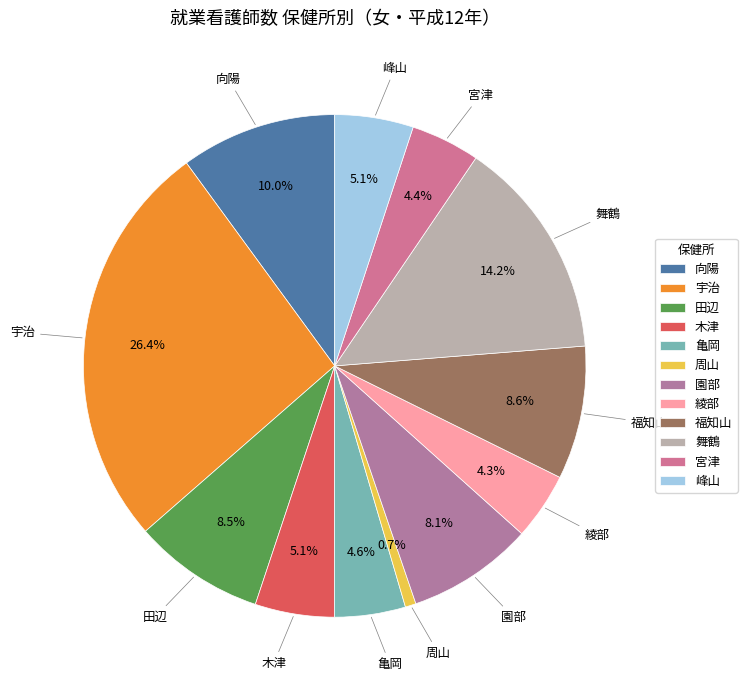

The 木津 slice represents 19% of the pie. True or false?

False